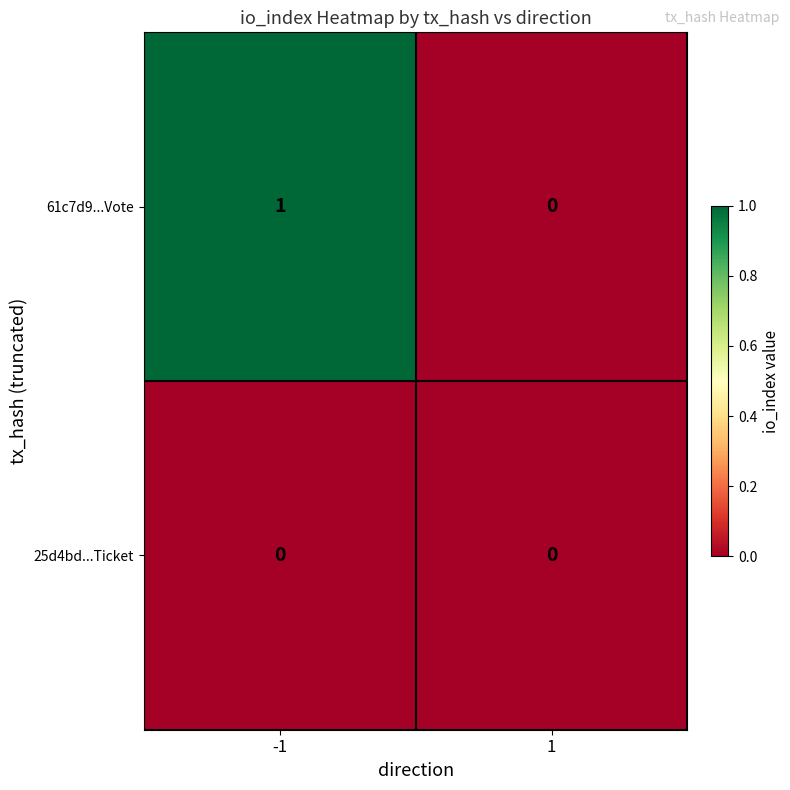

List the series in order of their overall mean, highest first.

61c7d9...Vote, 25d4bd...Ticket